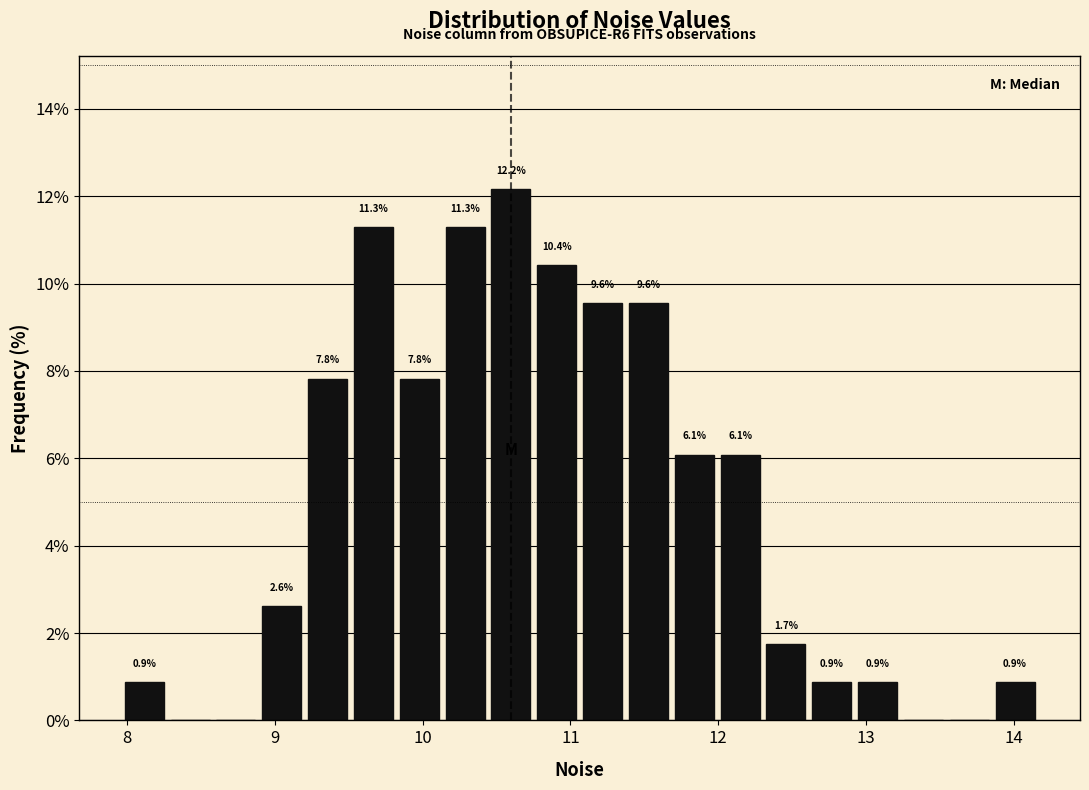

Around what value on the x-axis is the tallest bar? Give the approximate position of its centre, as read against the axis.

10.6